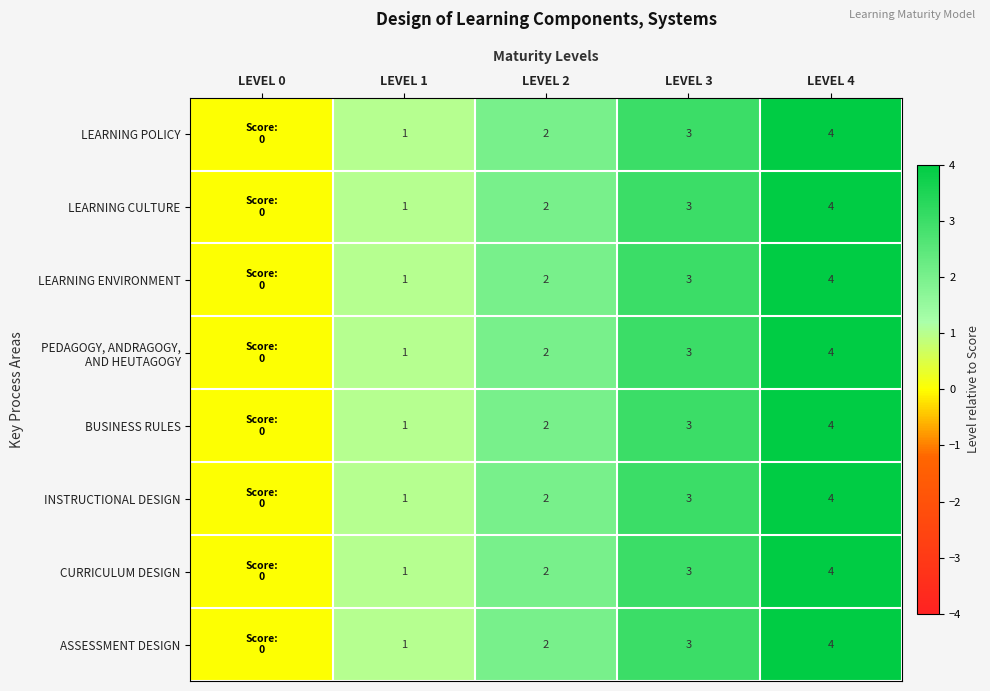

Count the number of data series in this chart.

8